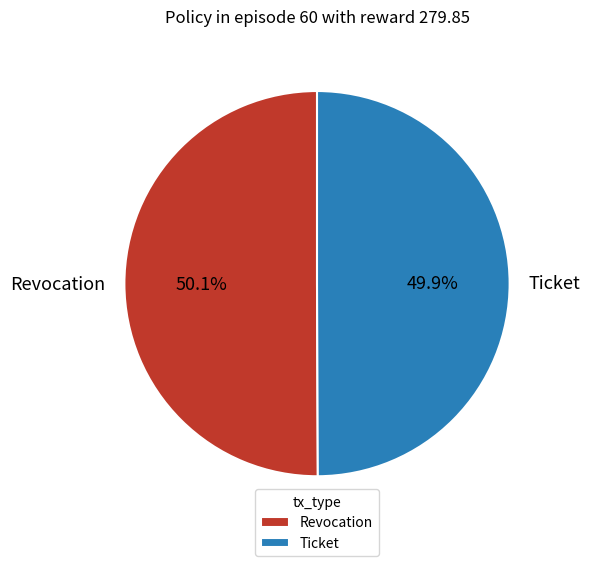

What percentage is the Revocation slice, to the nearest percent?

50%